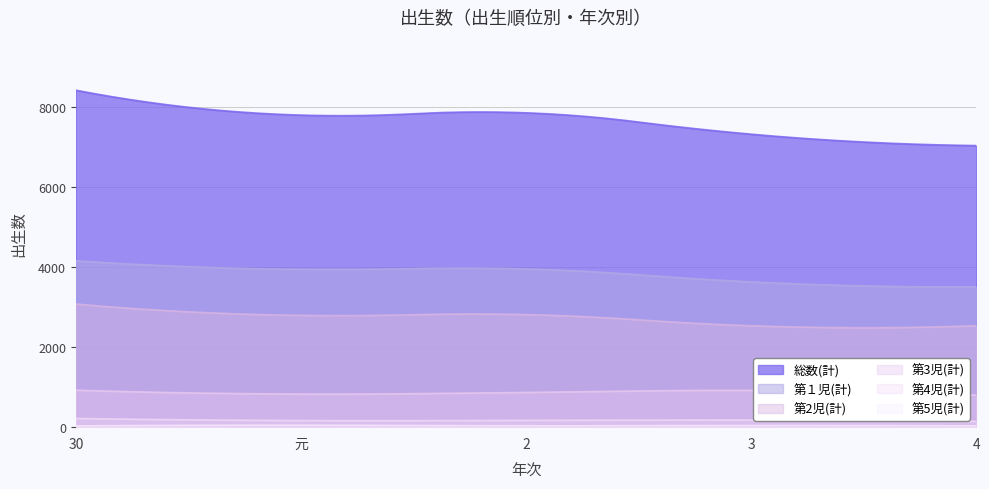

What are all the series names shown in the legend?

総数(計), 第１児(計), 第2児(計), 第3児(計), 第4児(計), 第5児(計)